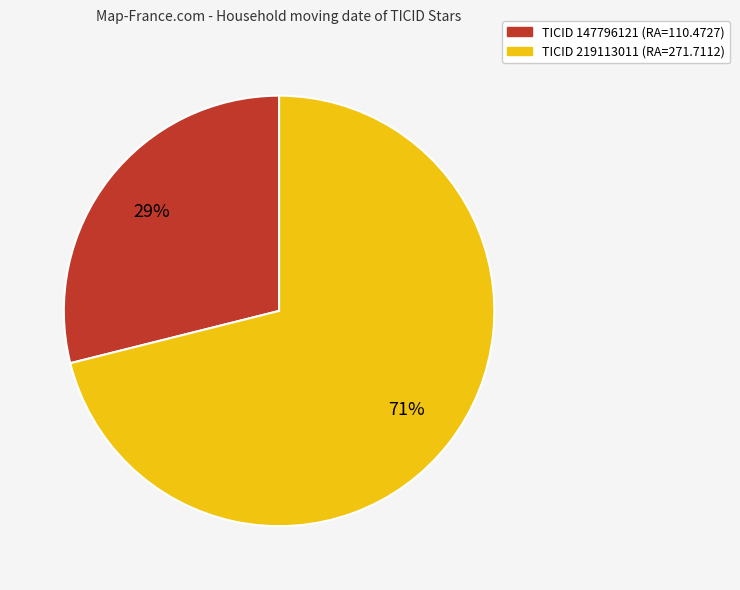

Is there any slice that represents more than half of the pie?

Yes